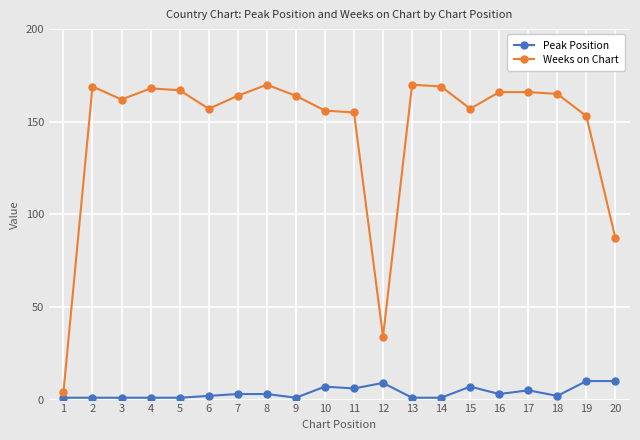

Is the value of Peak Position at 8 greater than the value of Weeks on Chart at 18?

No